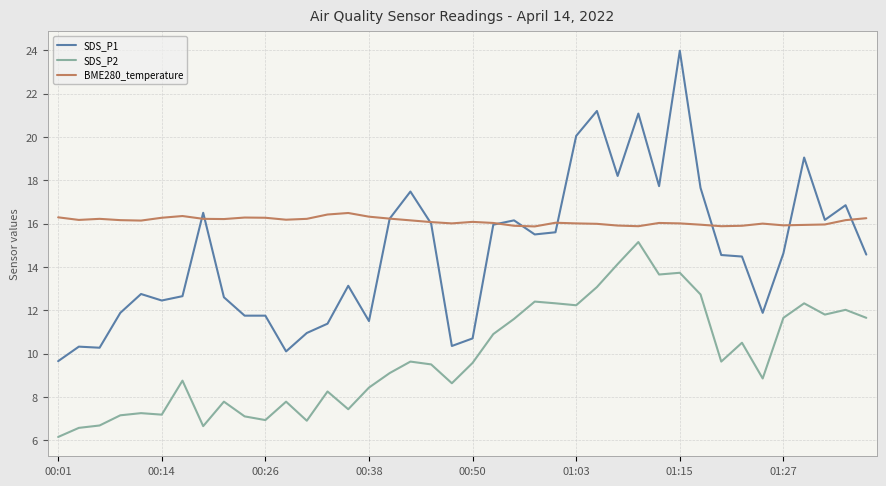

Which series has the largest range (max minus min)?

SDS_P1